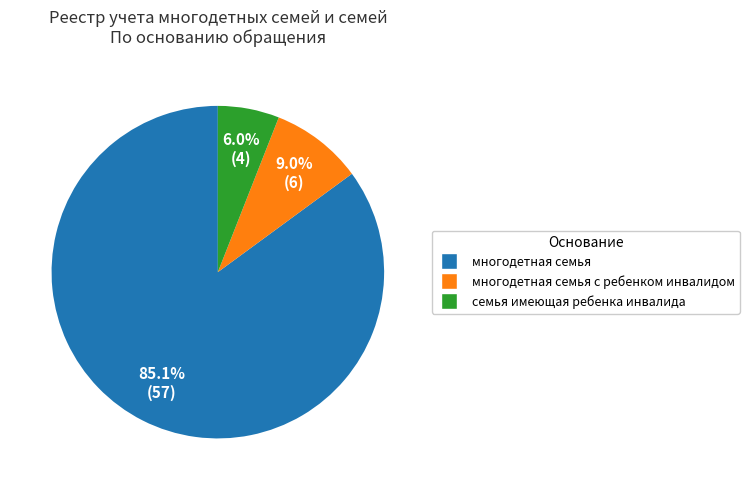

How many segments does this pie chart have?

3